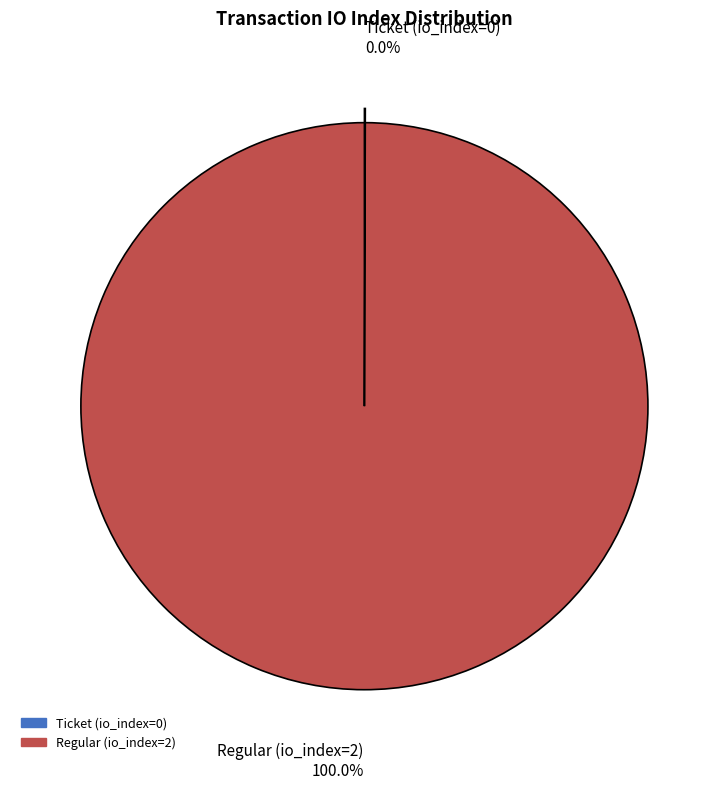

Does Regular (io_index=2) 100.0% represent more than half of the total?

Yes